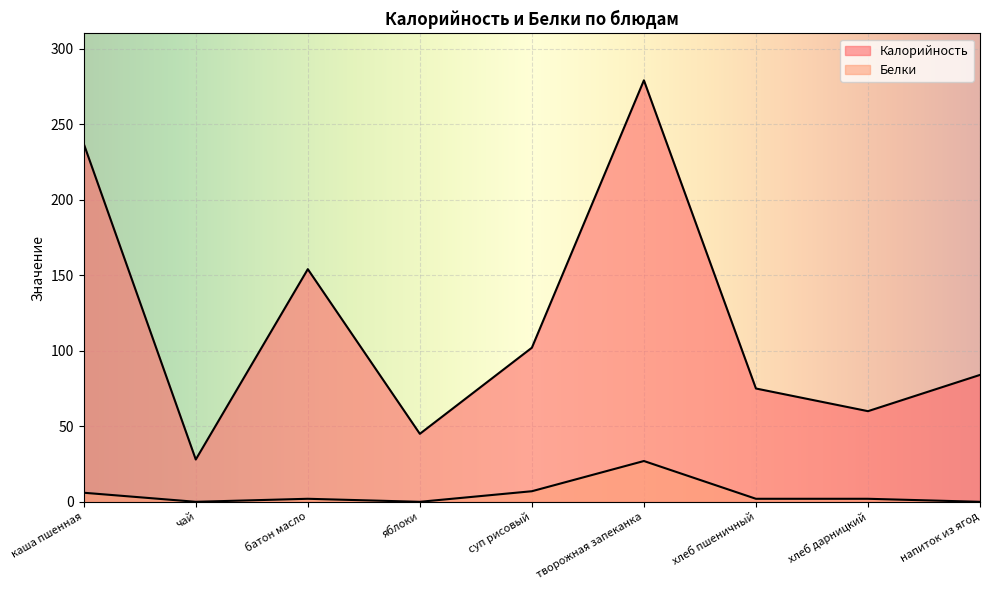

What are all the series names shown in the legend?

Калорийность, Белки